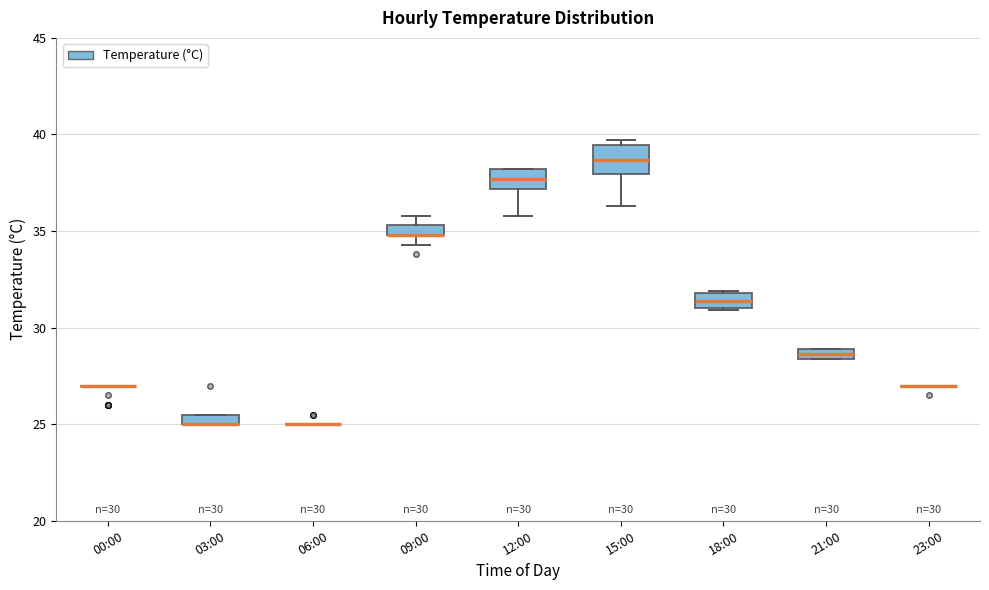

Which box is the tallest, from its lower edge to its upper edge?

15:00